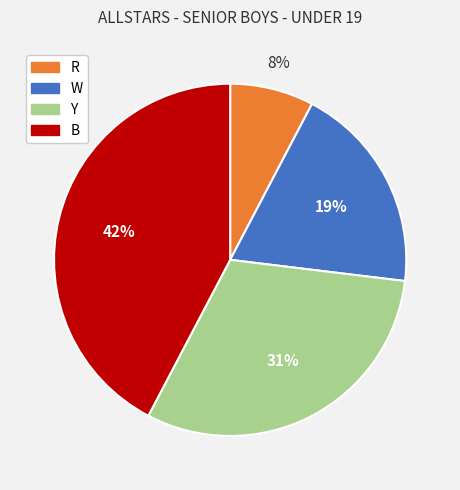

To the nearest percent, what is the average slice percentage?

25%